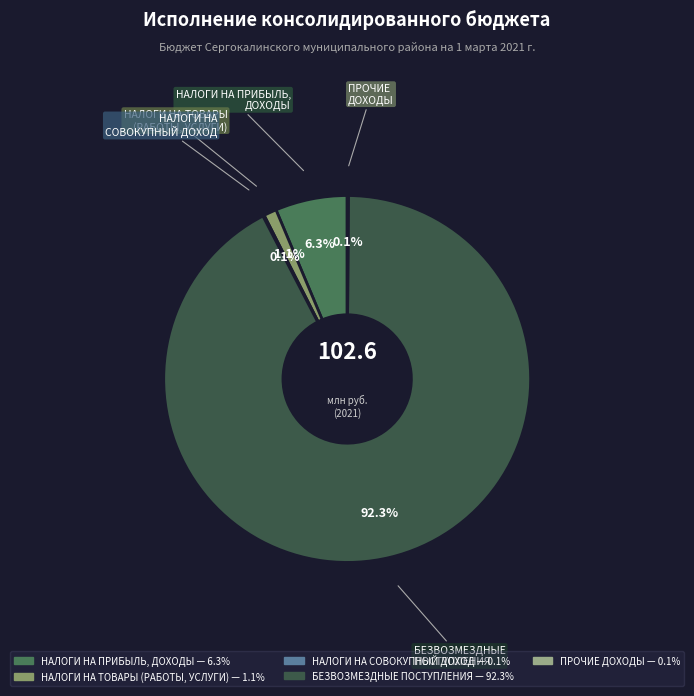

Is the sum of НАЛОГИ НА ПРИБЫЛЬ, ДОХОДЫ and БЕЗВОЗМЕЗДНЫЕ ПОСТУПЛЕНИЯ greater than half?

Yes